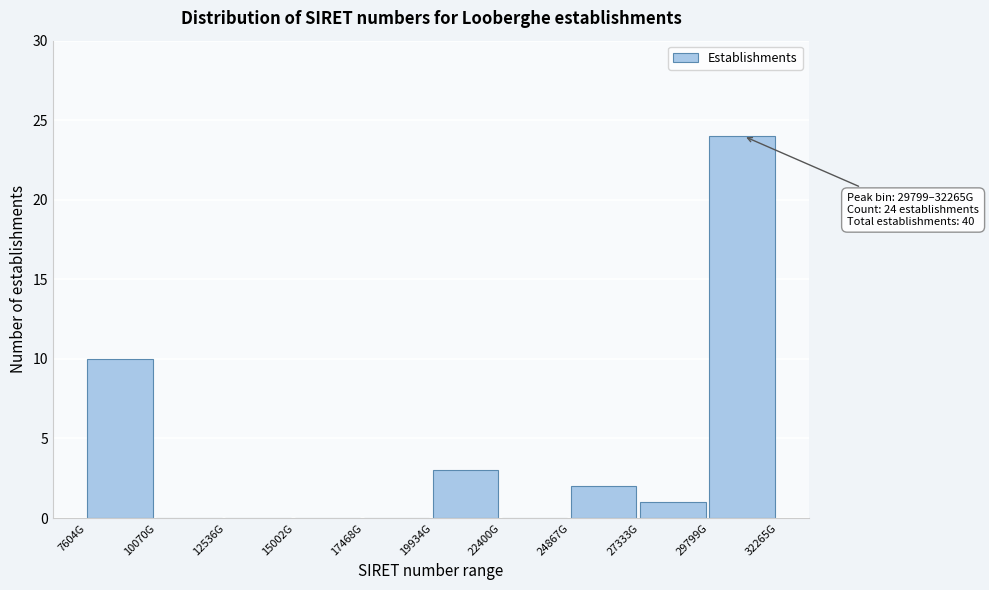

Reading right to left, extract all data points from this chart.

29799G=24	27333G=1	24867G=2	22400G=0	19934G=3	17468G=0	15002G=0	12536G=0	10070G=0	7604G=10